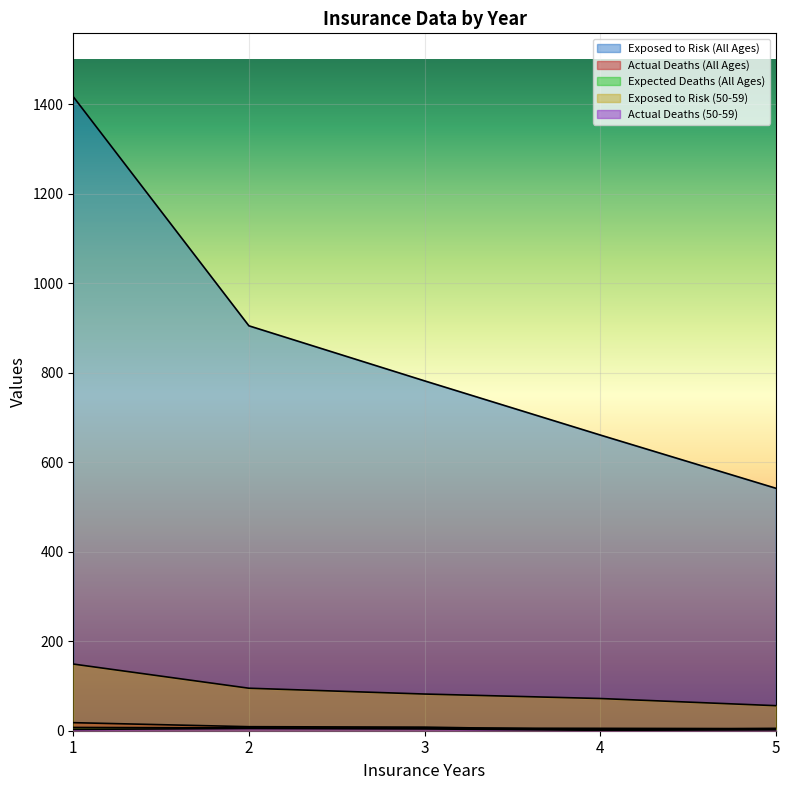

How many lines are shown in the chart?

5